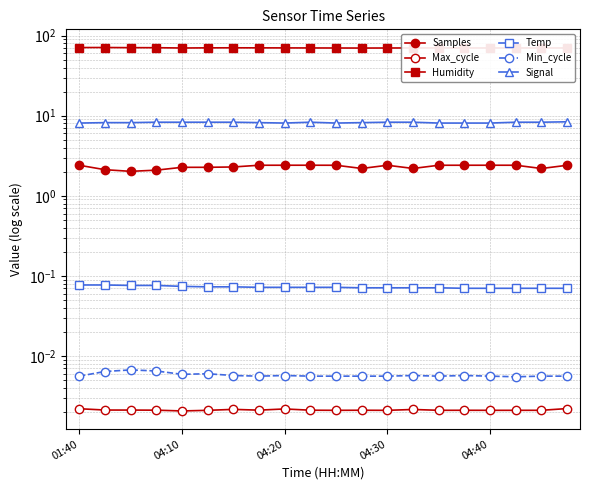

How many Temp values are between 0 and 1?

20